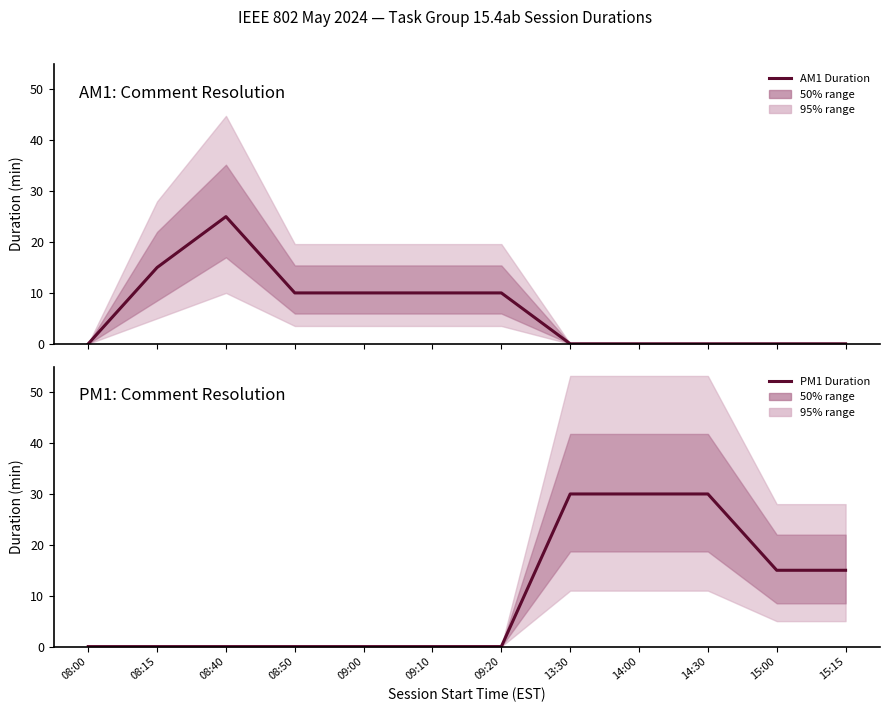

What is the difference between the maximum and minimum values in the AM1 Duration series?

25